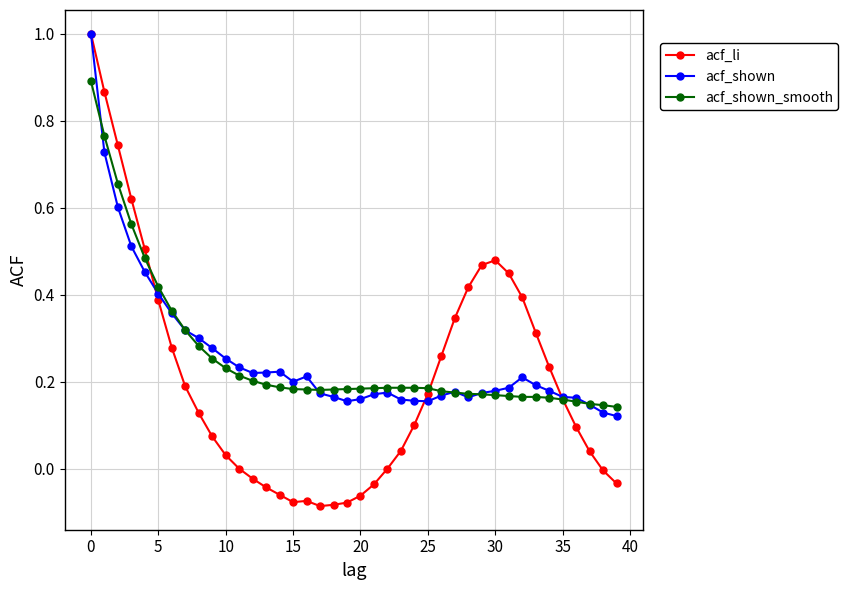

Which series has the widest spread of values?

acf_li